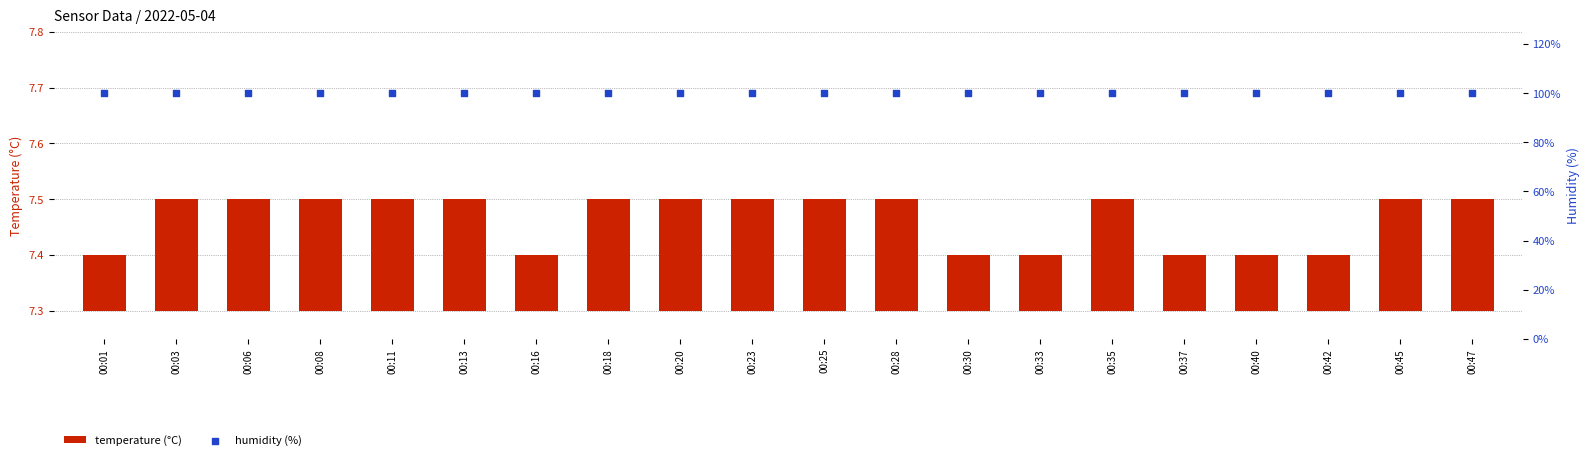

Which series reaches the maximum Y coordinate?

humidity (%)